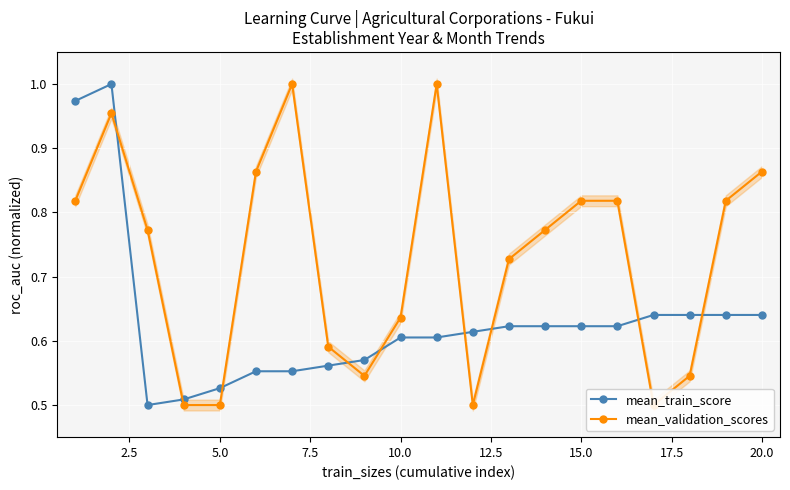

What is the sum of all mean_validation_scores values?

14.5